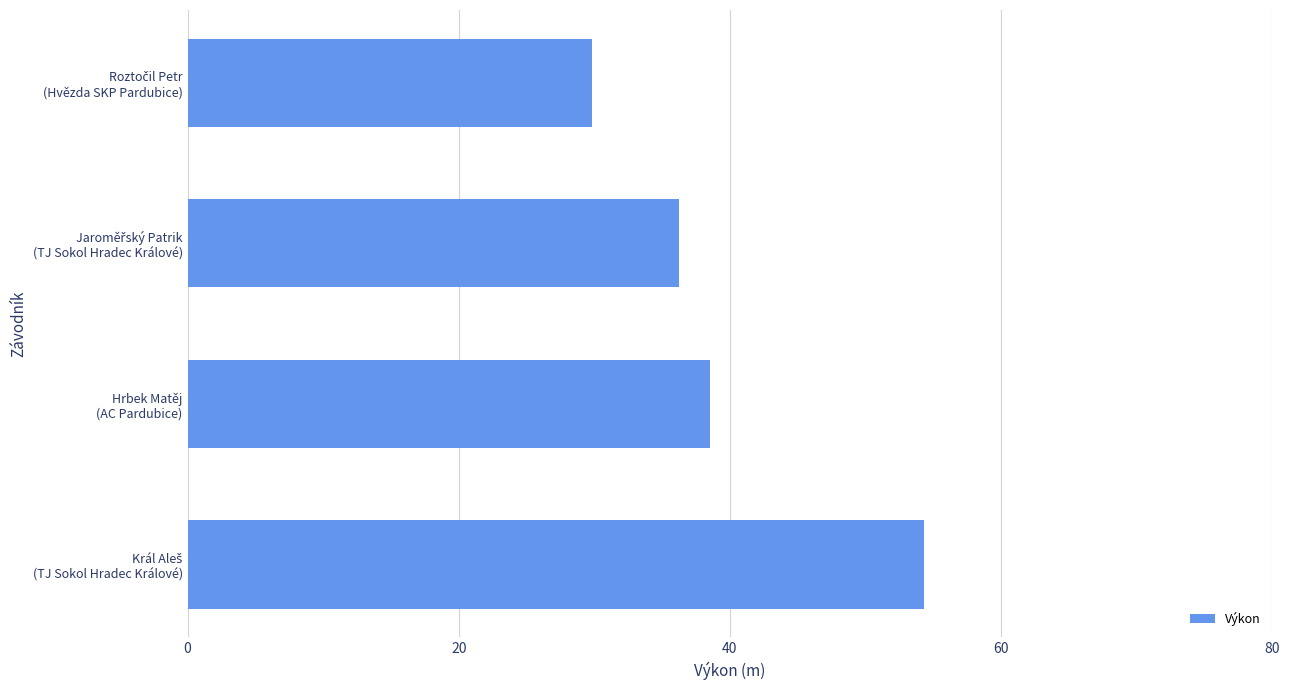

Reading bottom to top, extract all data points from this chart.

54.4	38.6	36.2	29.8